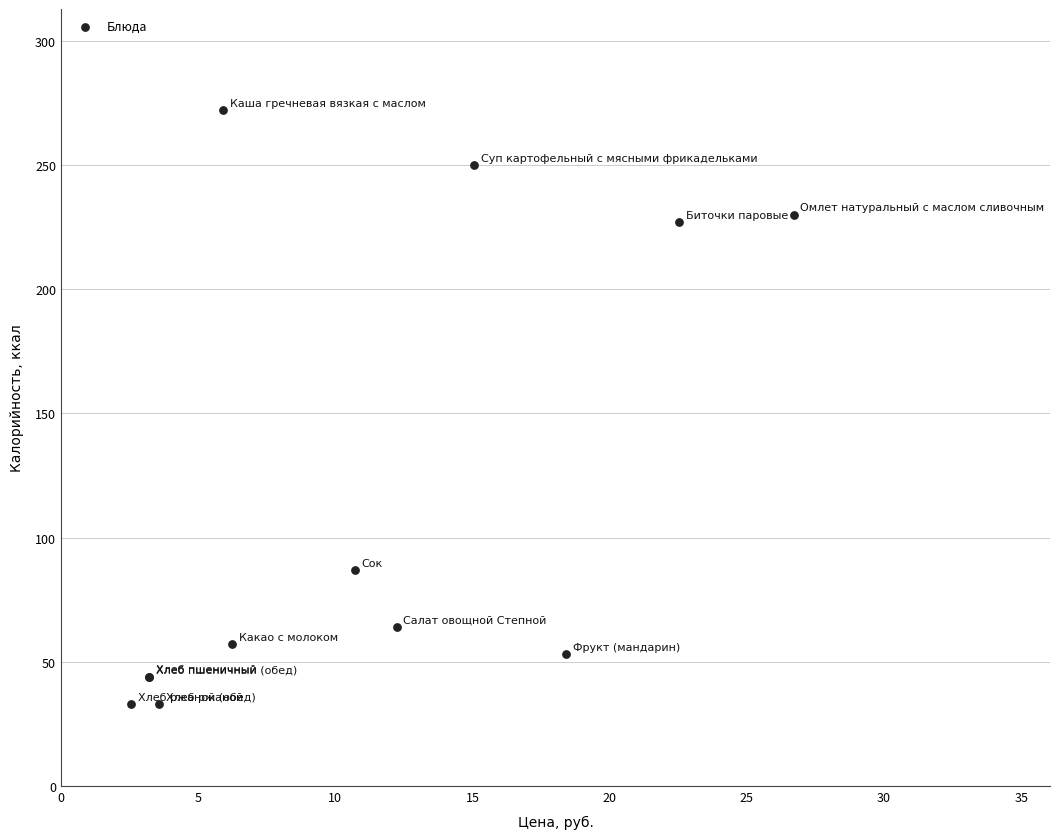

What Y value in the scatter plot is closest to 152?

87